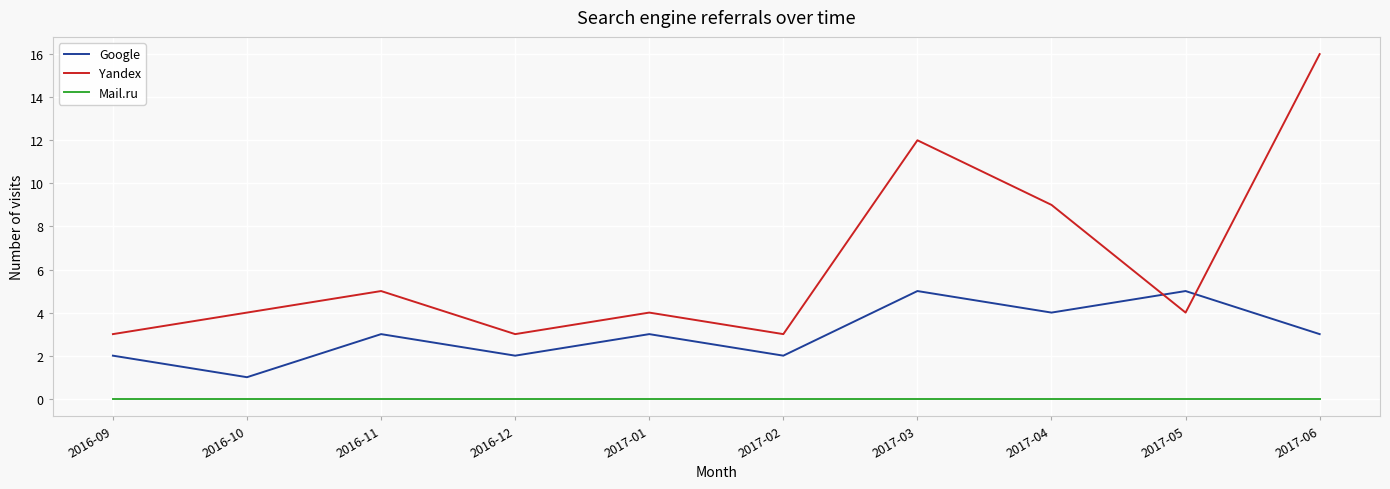

What is the spread (max minus min) of values at 2017-04?

9